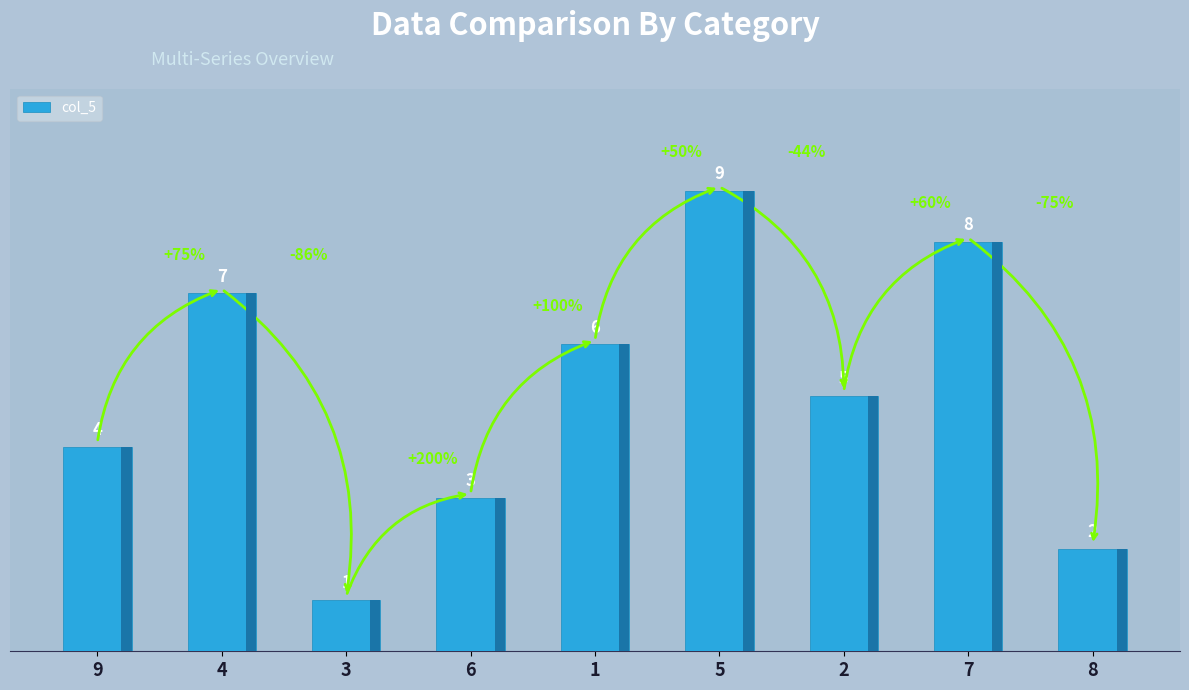

Between 8 and 5, which is larger?

5